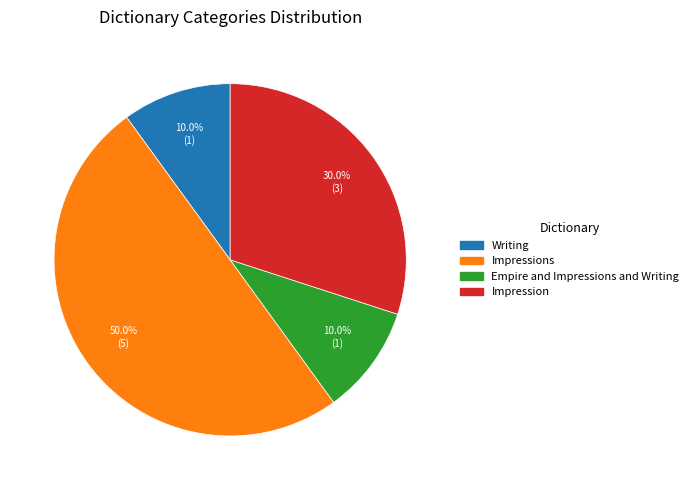

Is the sum of Empire and Impressions and Writing and Impressions greater than half?

Yes